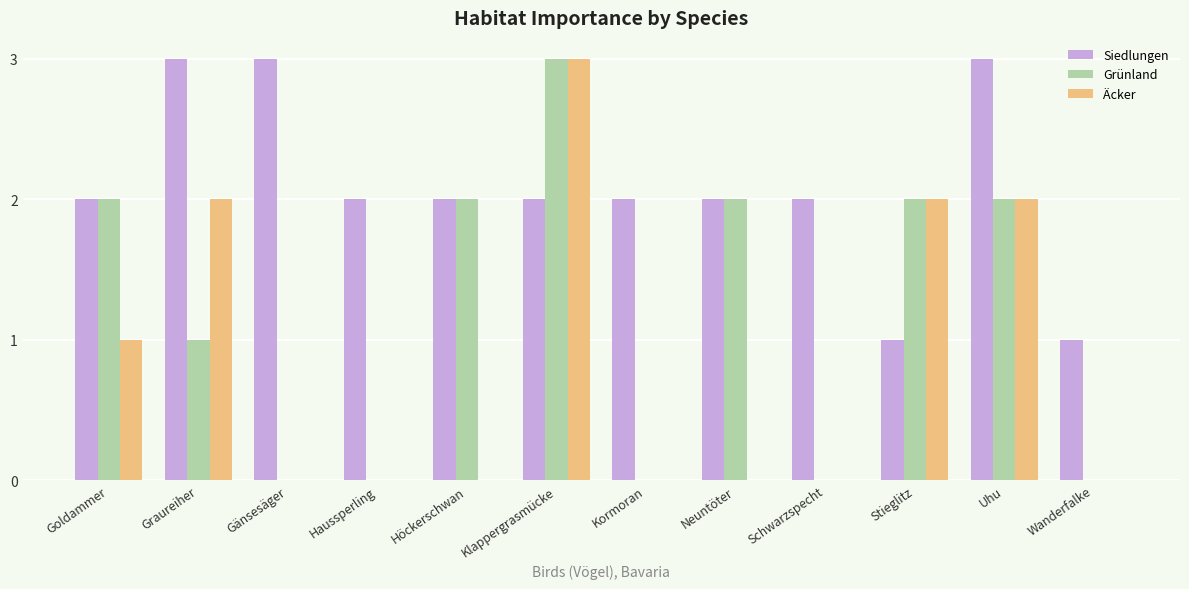

What is the greatest value displayed?

3